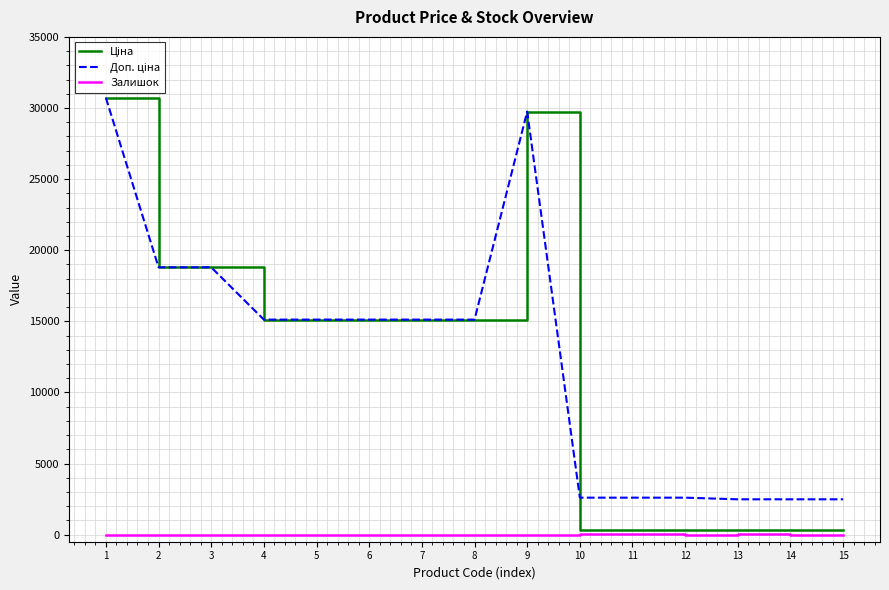

What is the greatest value displayed?

30717.1